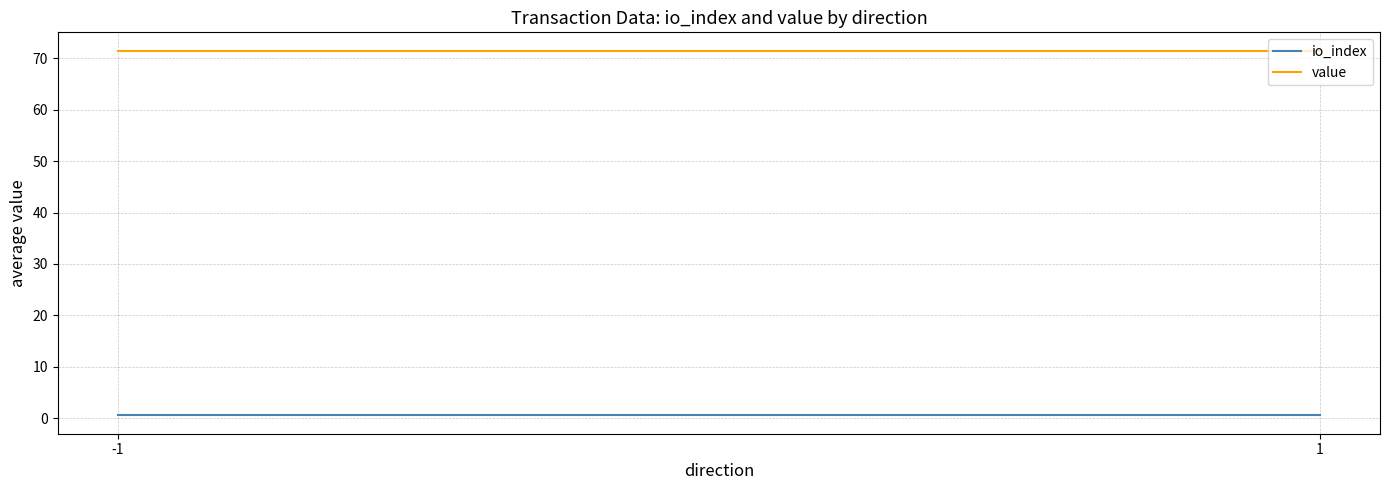

What is the average value of the value series?

71.5